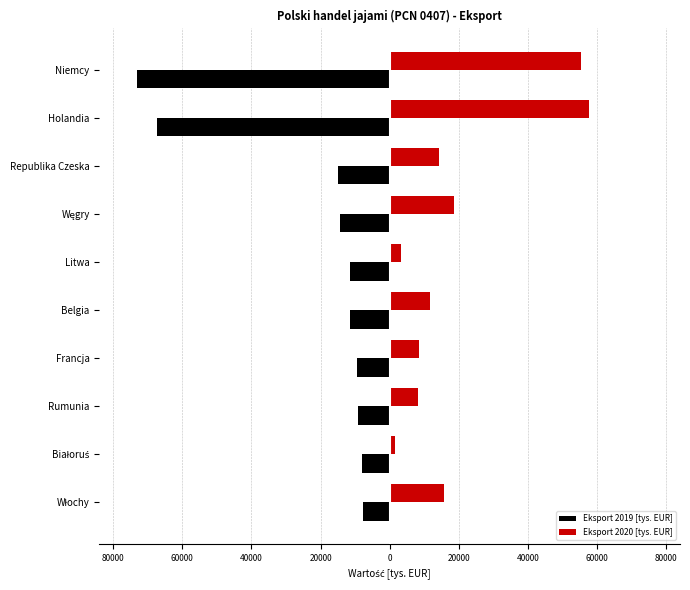

What are all the series names shown in the legend?

Eksport 2019 [tys. EUR], Eksport 2020 [tys. EUR]